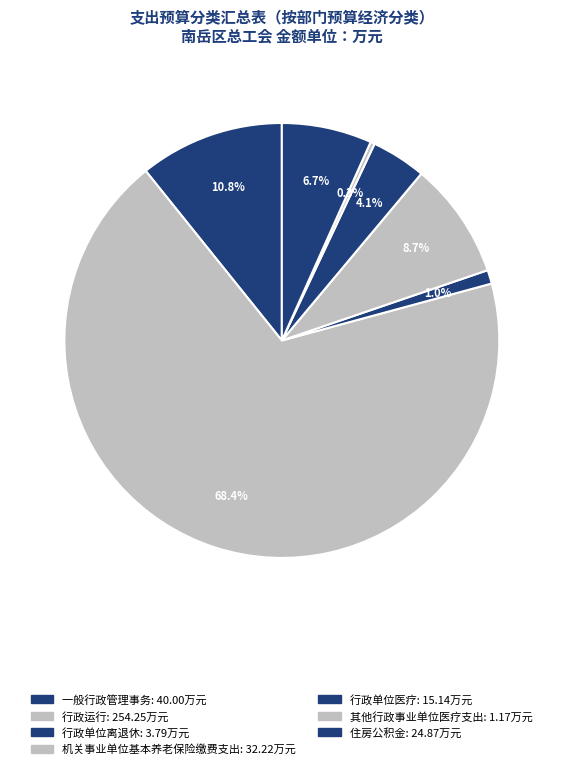

Which slice is the largest?

行政运行